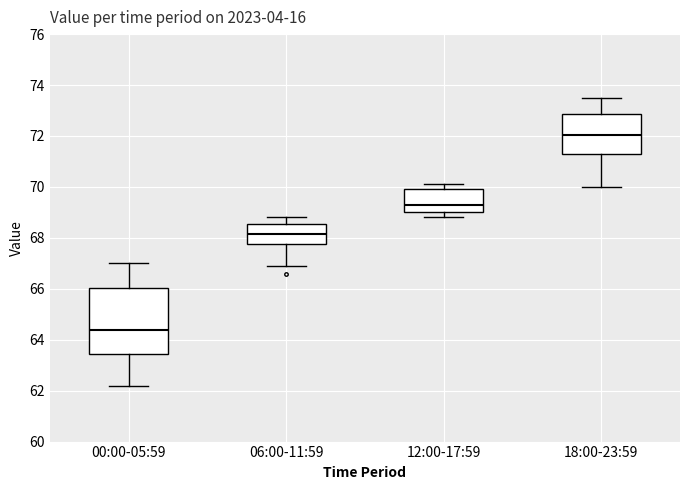

Which box has the lowest median line?

00:00-05:59